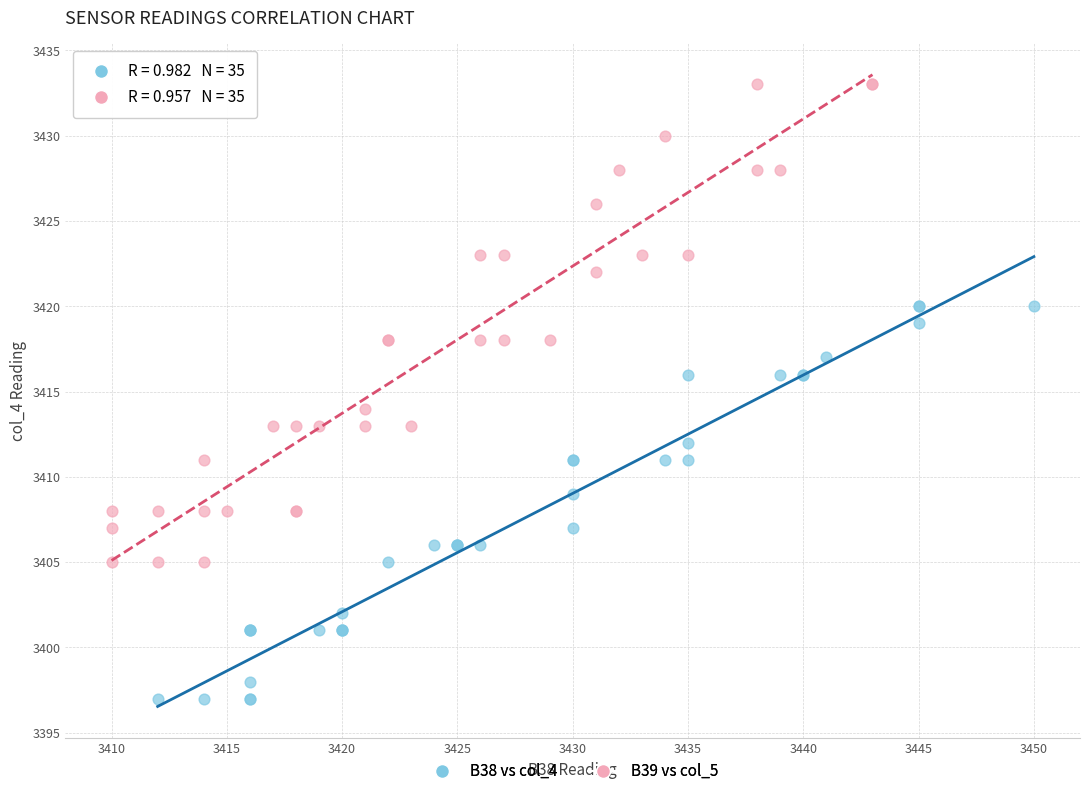

Which series contains the lowest Y value?

B38 vs col_4